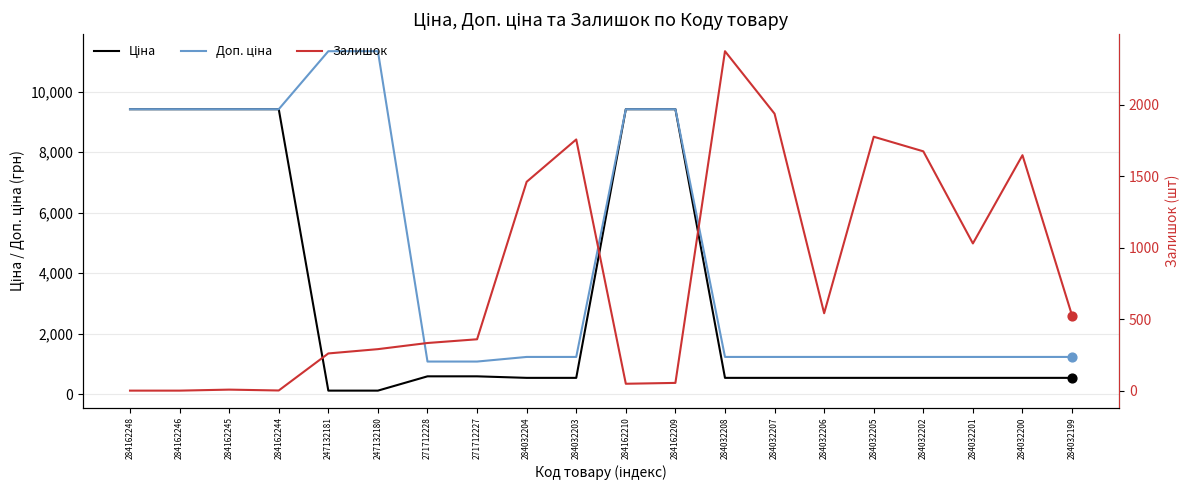

Which series reaches the maximum Y coordinate?

Доп. ціна